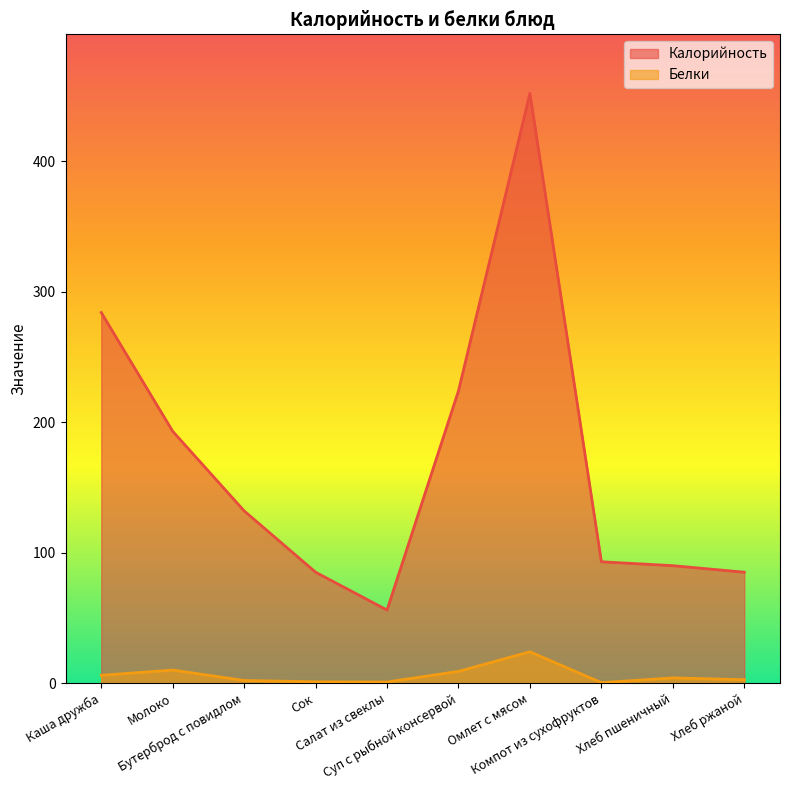

Which series has the largest range (max minus min)?

Калорийность